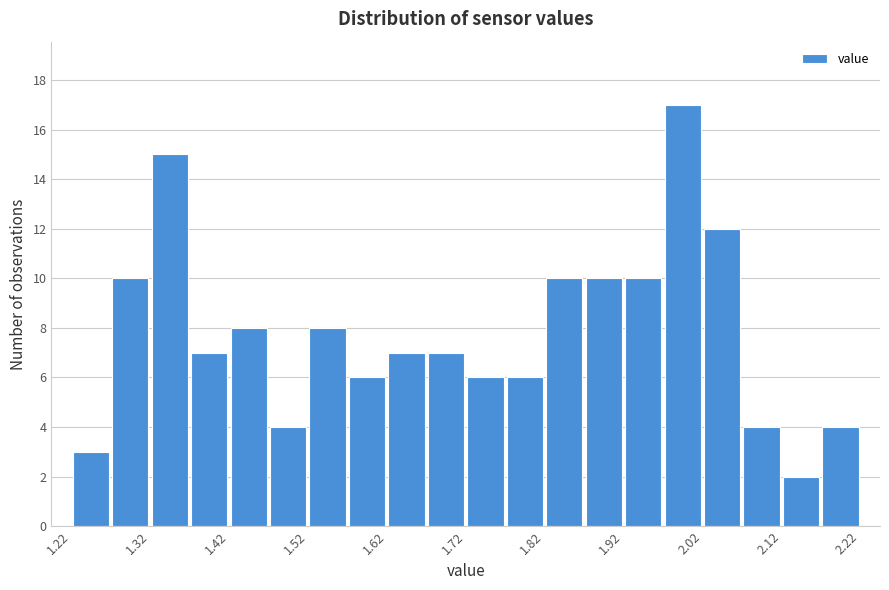

How tall is the bar that spans 1.92 to 1.97 on the x-axis? The values are not printed on the chart, so give them approximately, as read against the axis.

10